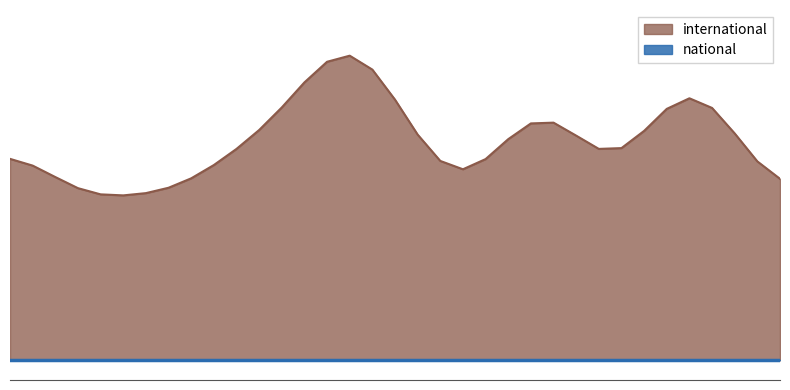

Is it true that international equals 16794 at 2015-04-09?

True